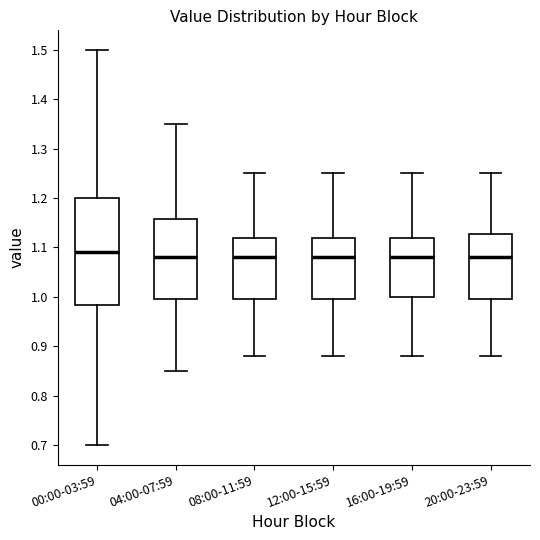

Which box has the highest median line?

00:00-03:59